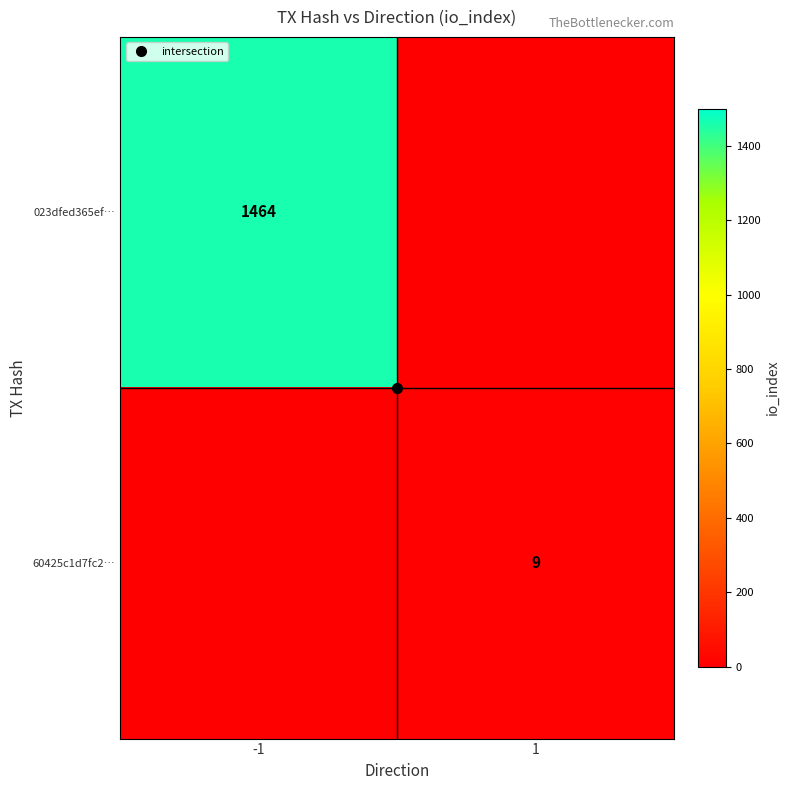

At which label does 023dfed365ef… reach its peak?

-1